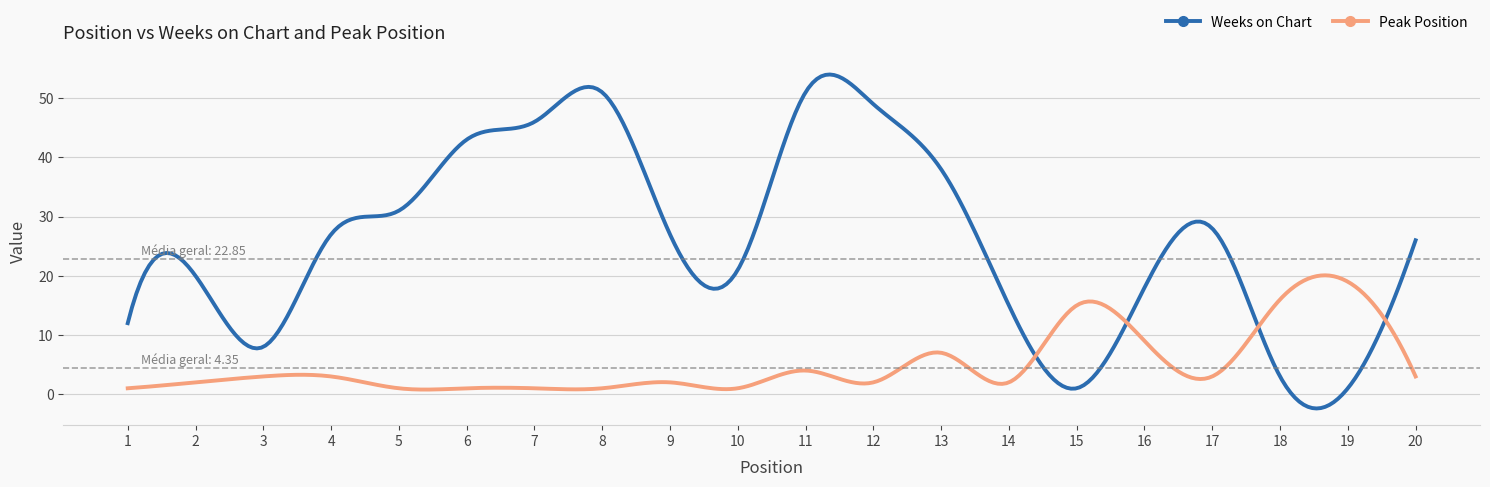

List the series in order of their overall mean, lowest first.

Peak Position, Weeks on Chart